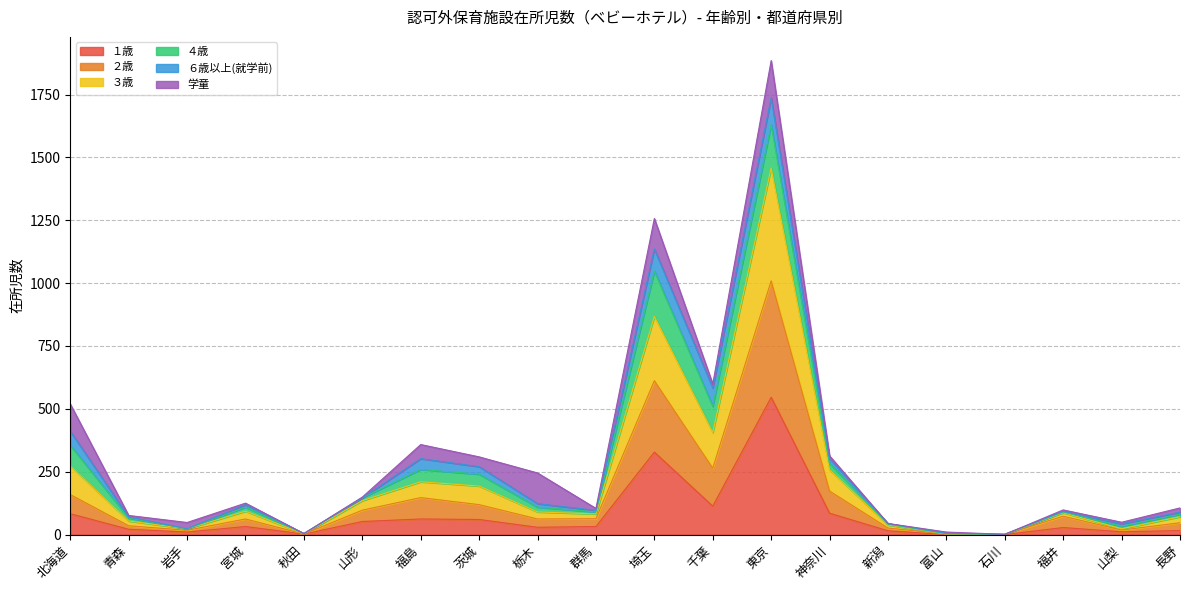

Which category has the highest value in the １歳 series?

東京